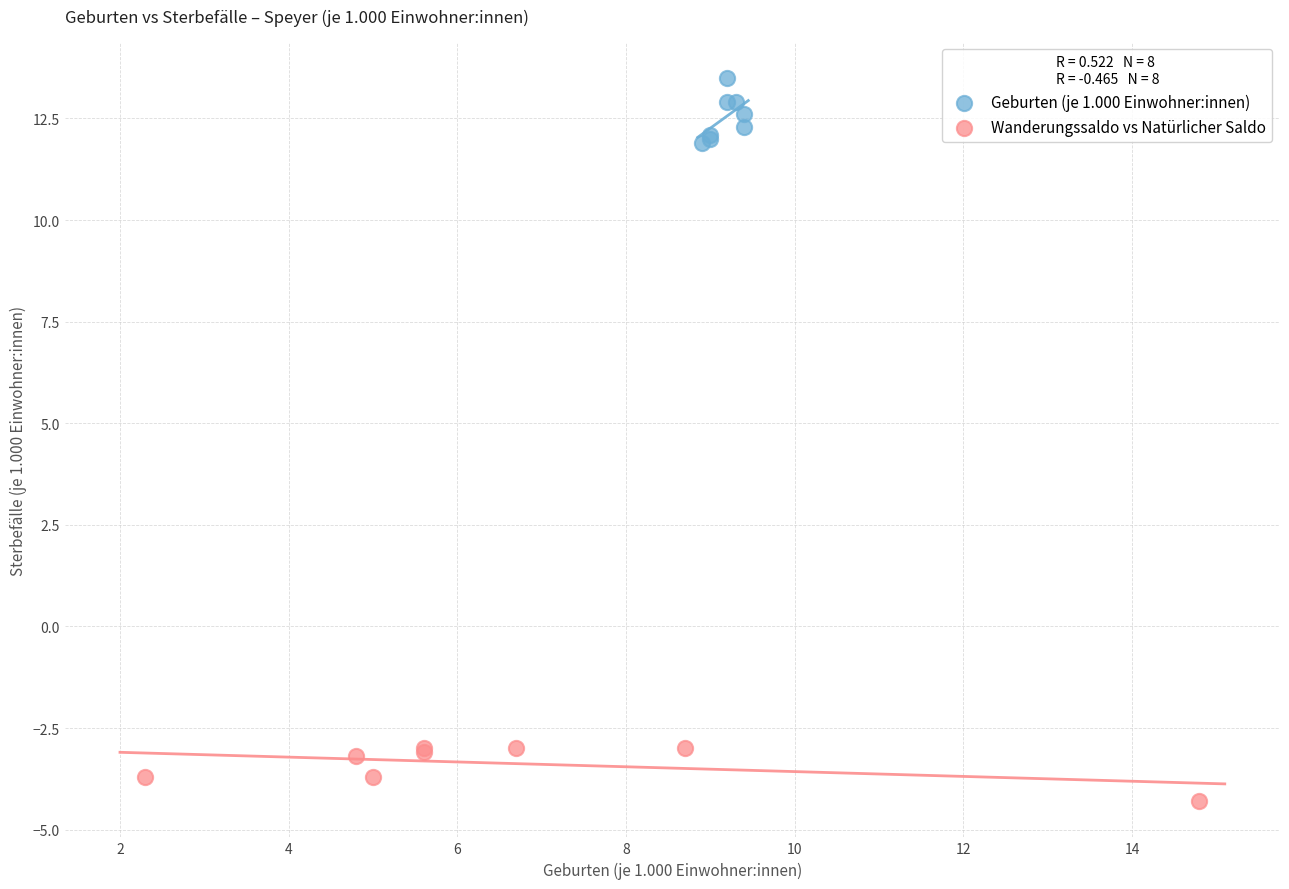

Which series contains the highest Y value?

Geburten (je 1.000 Einwohner:innen)